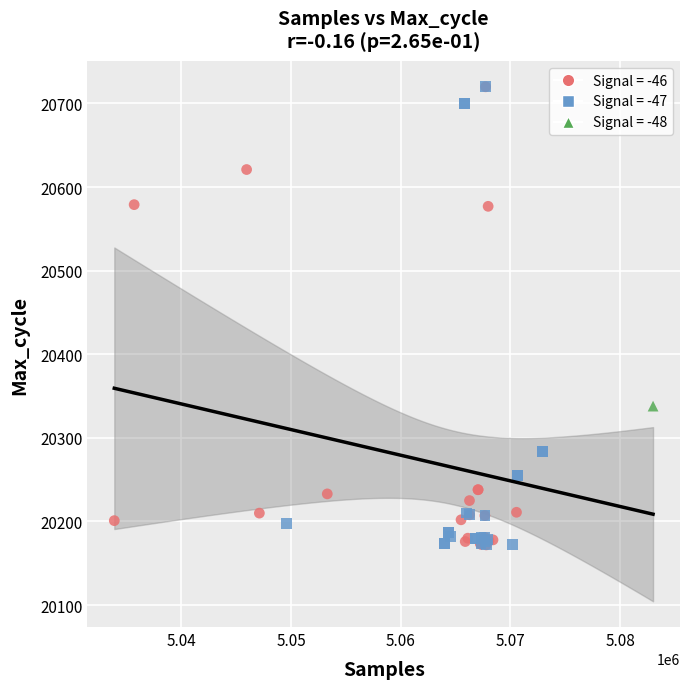

What are all the series names shown in the legend?

Signal = -46, Signal = -47, Signal = -48